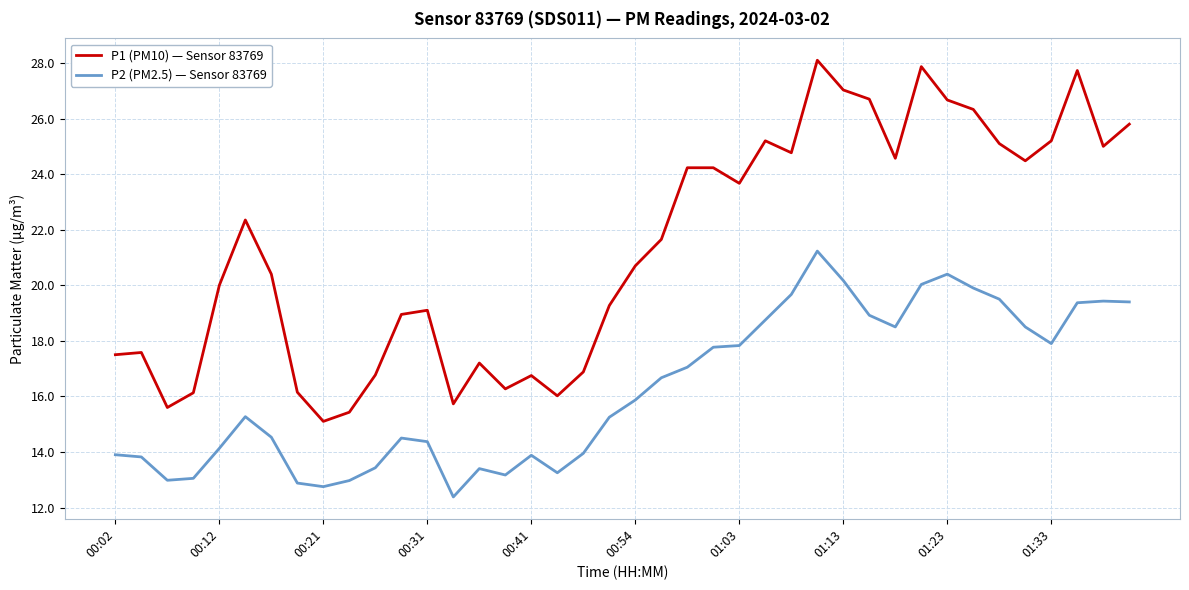

True or false: P2 (PM2.5) — Sensor 83769 and P1 (PM10) — Sensor 83769 cross at least once.

False